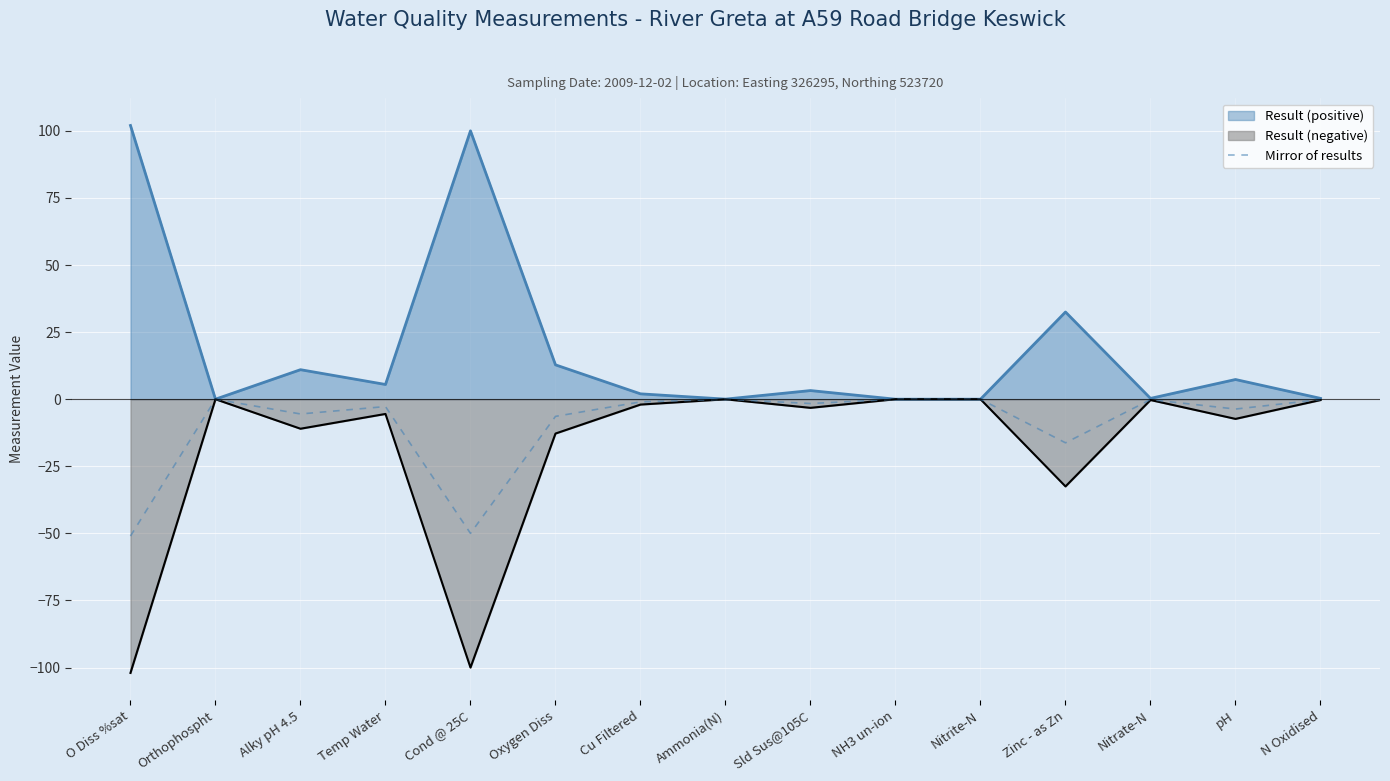

How many interior local valleys (lower than both neighbors) does the data have?

5